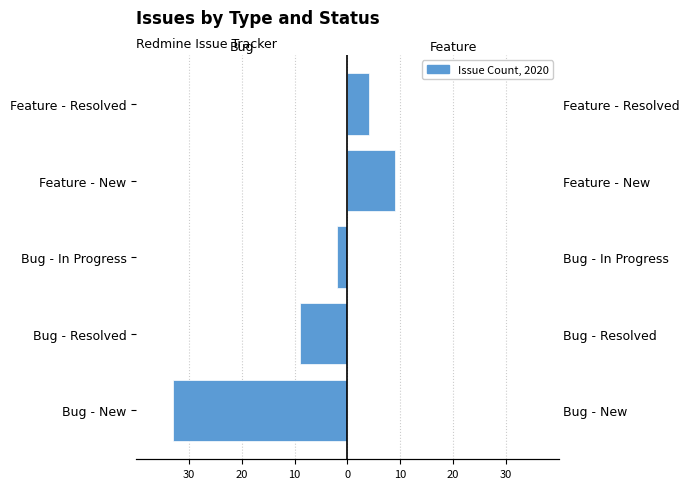

List the series in order of their peak value, highest first.

Feature, Bug